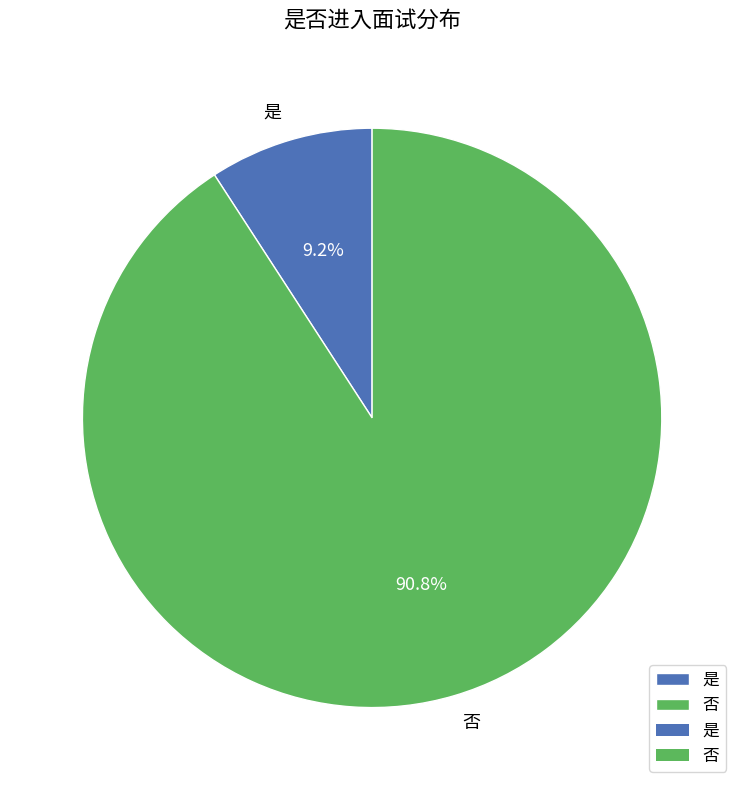

To the nearest percent, what is the combined percentage of 是 and 否?

100%